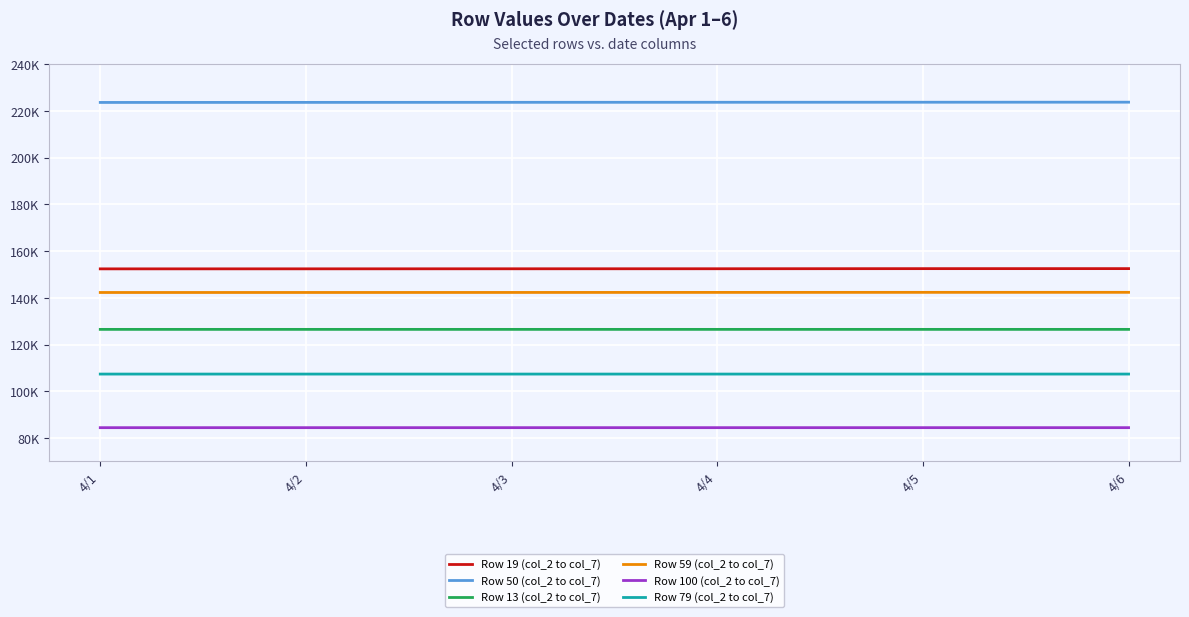

Does the chart have visible grid lines?

Yes